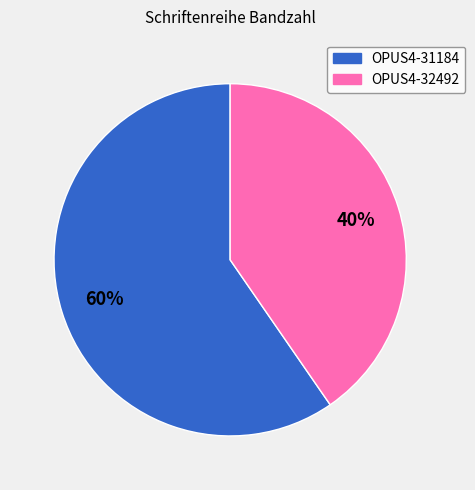

Approximately how many times larger is the value at OPUS4-31184 compared to OPUS4-32492?

1.5